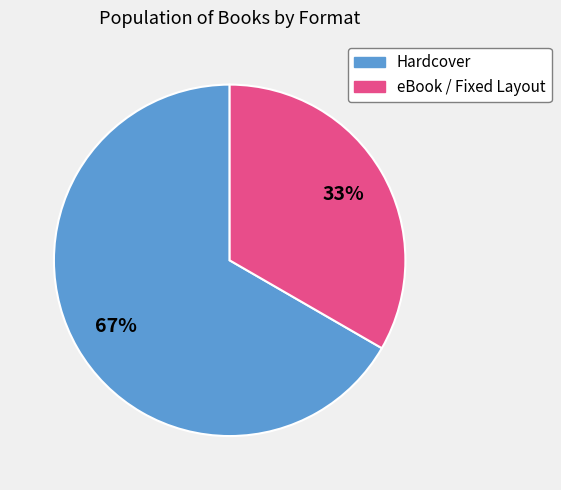

To the nearest percent, what is the average slice percentage?

50%